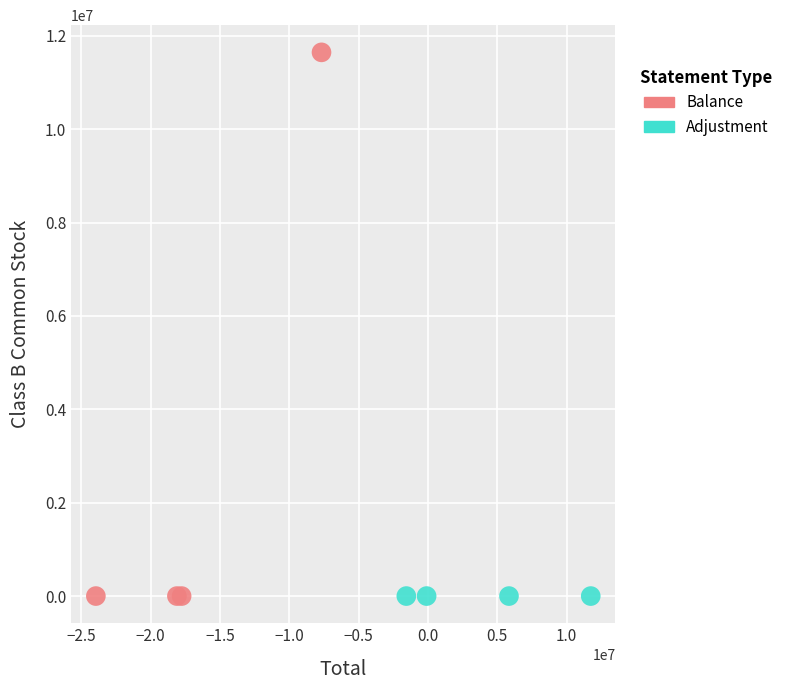

Which series contains the highest Y value?

Balance